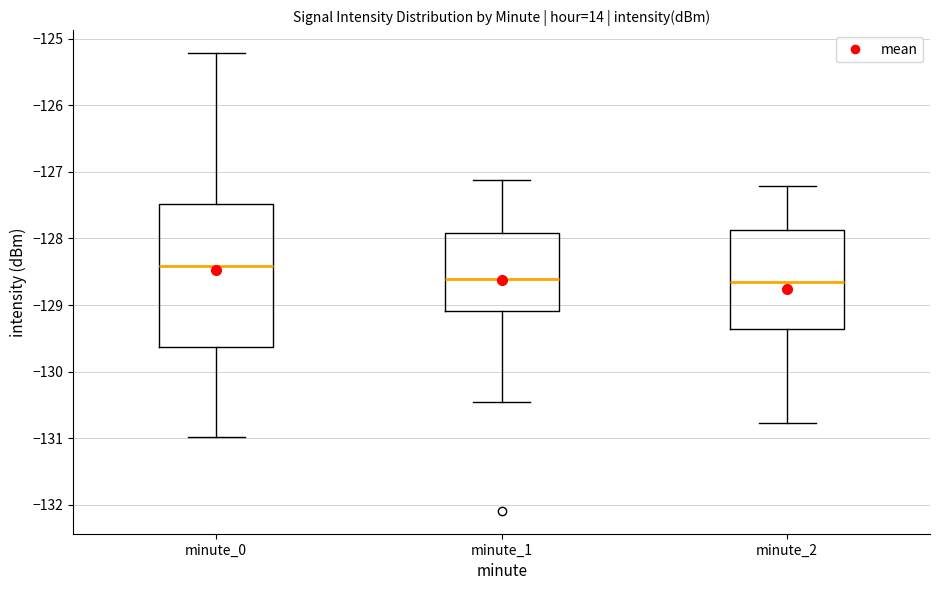

Reading left to right, transcribe this box plot: for each box, give where its median line is, the range the box spans, and where its two whiskers end, as read against the y-axis. The values are not printed on the chart, so give them approximately, as read against the axis.

minute_0: median -128.4, box -129.6 to -127.5, whiskers -131.0 to -125.2
minute_1: median -128.6, box -129.1 to -127.9, whiskers -130.5 to -127.1
minute_2: median -128.7, box -129.4 to -127.9, whiskers -130.8 to -127.2